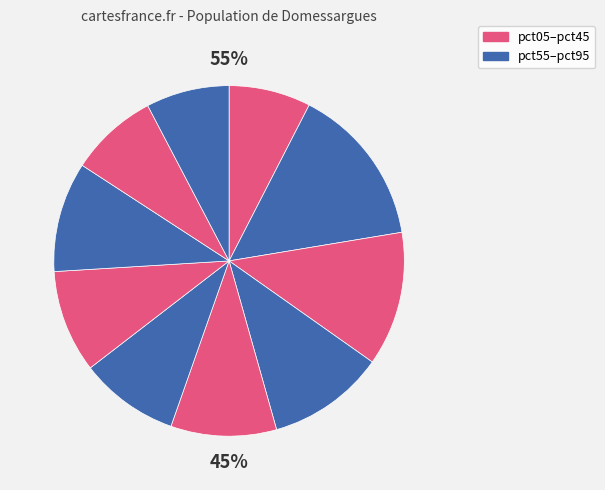

Count the number of slices in the pie.

10